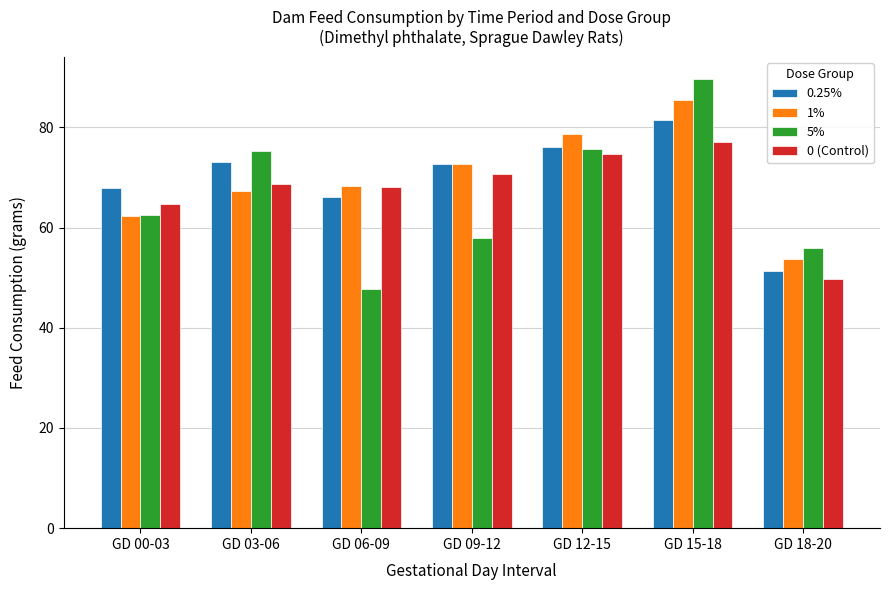

What position from the right is GD 18-20?

1